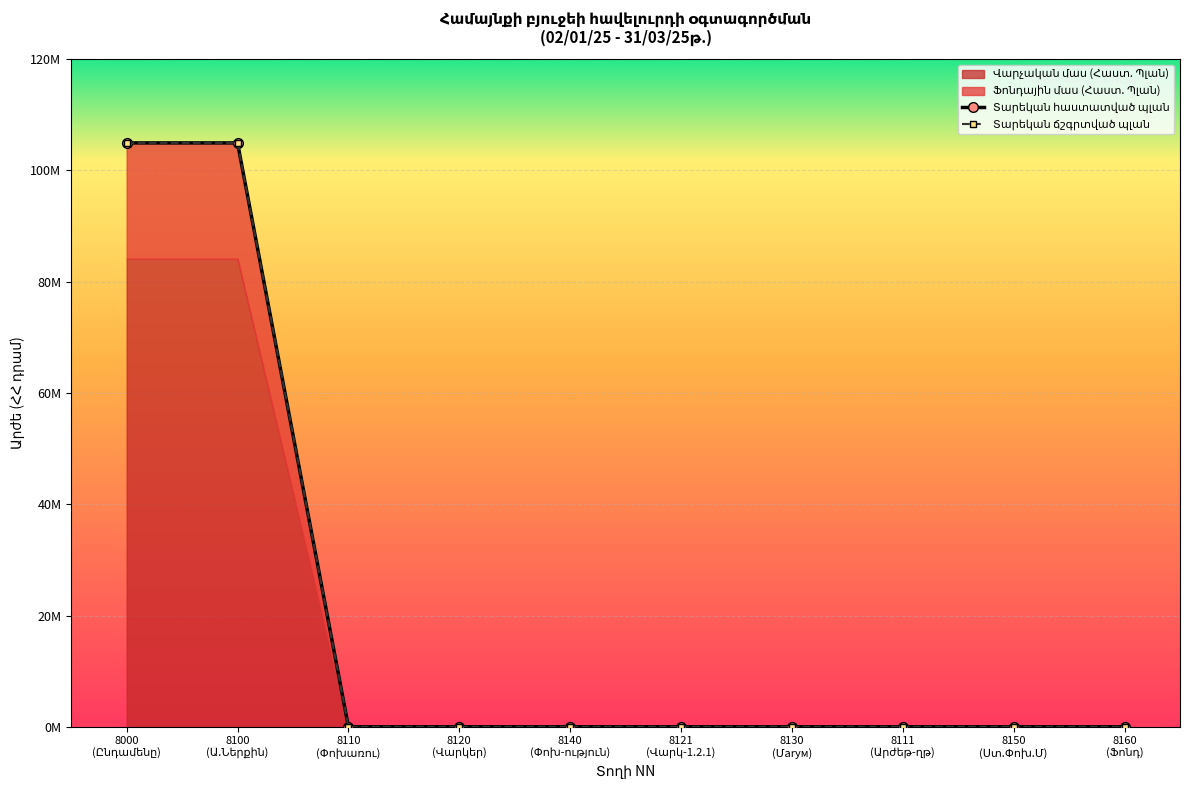

Which series has the largest total across all categories?

Տարեկան հաստատված պլան